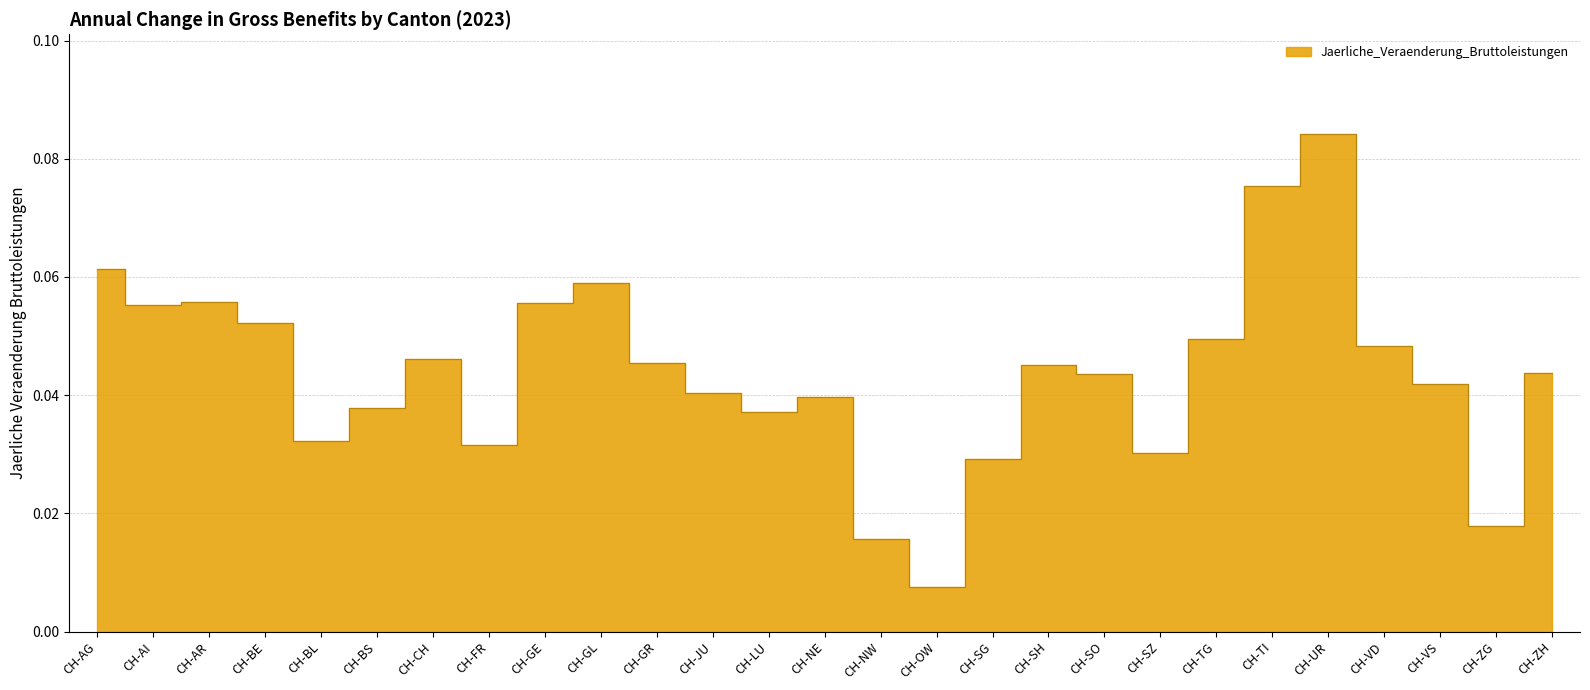

What position from the left is CH-ZG?

26